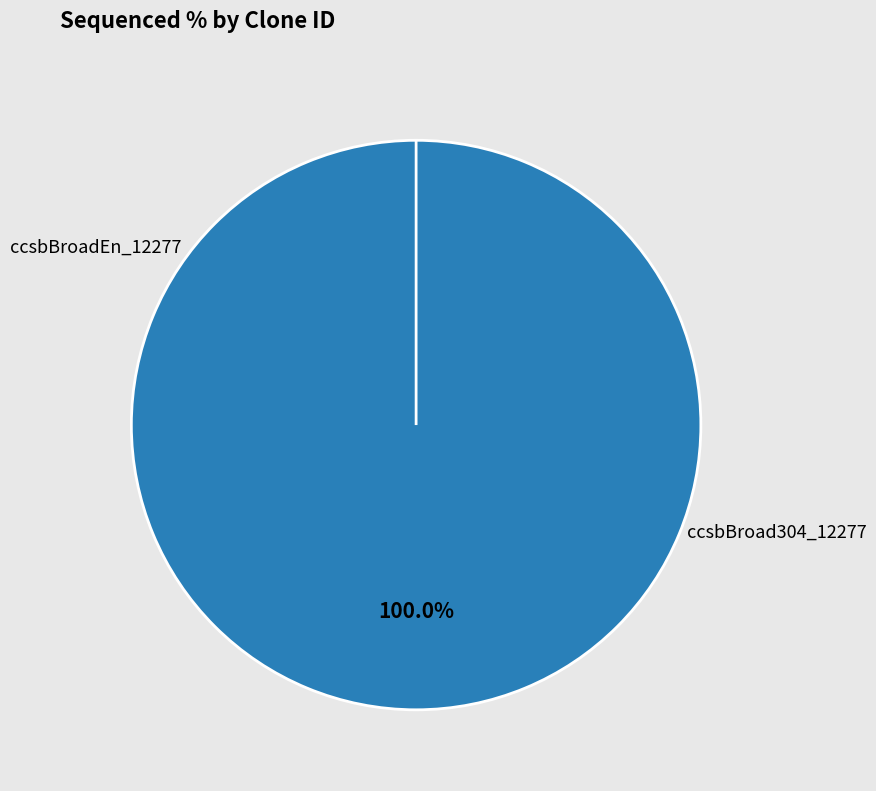

The ccsbBroad304_12277 slice represents 0% of the pie. True or false?

True